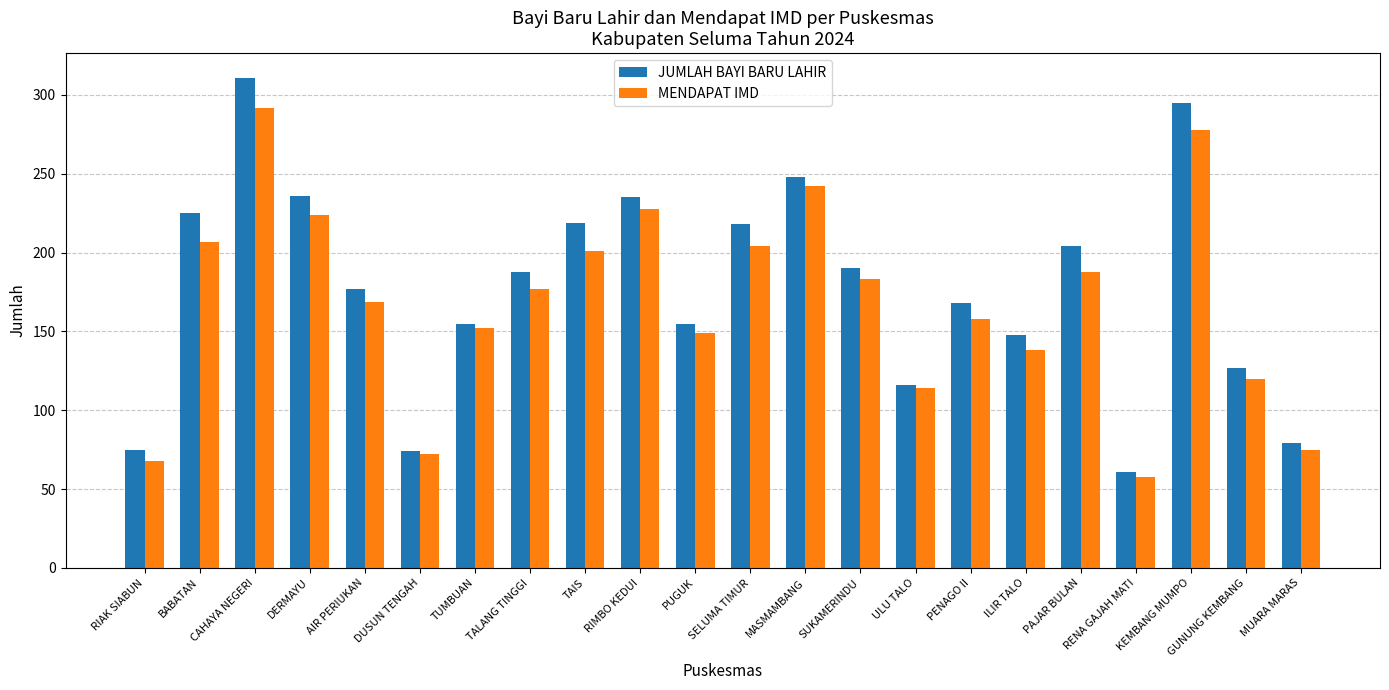

What is the difference between the highest and lowest values at RIMBO KEDUI?

7